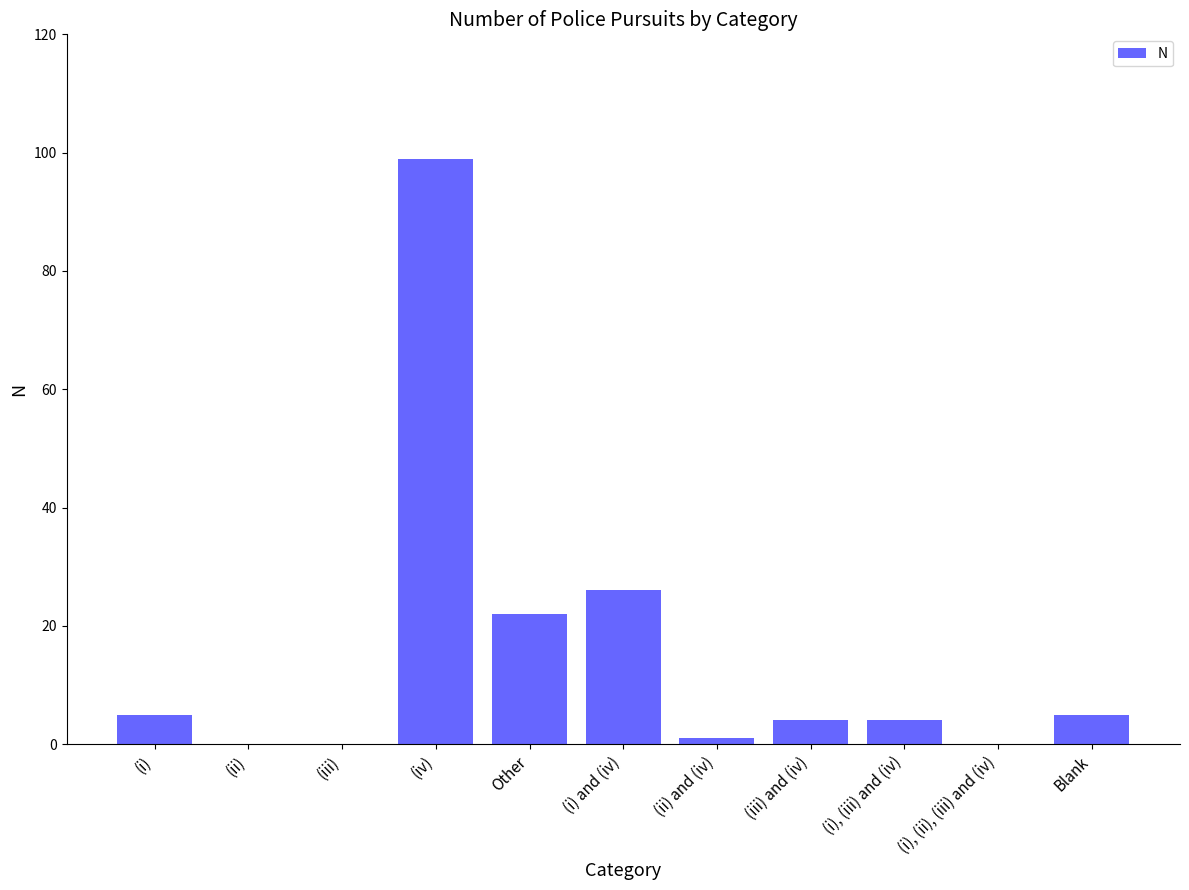

Count the number of categories in the chart.

11